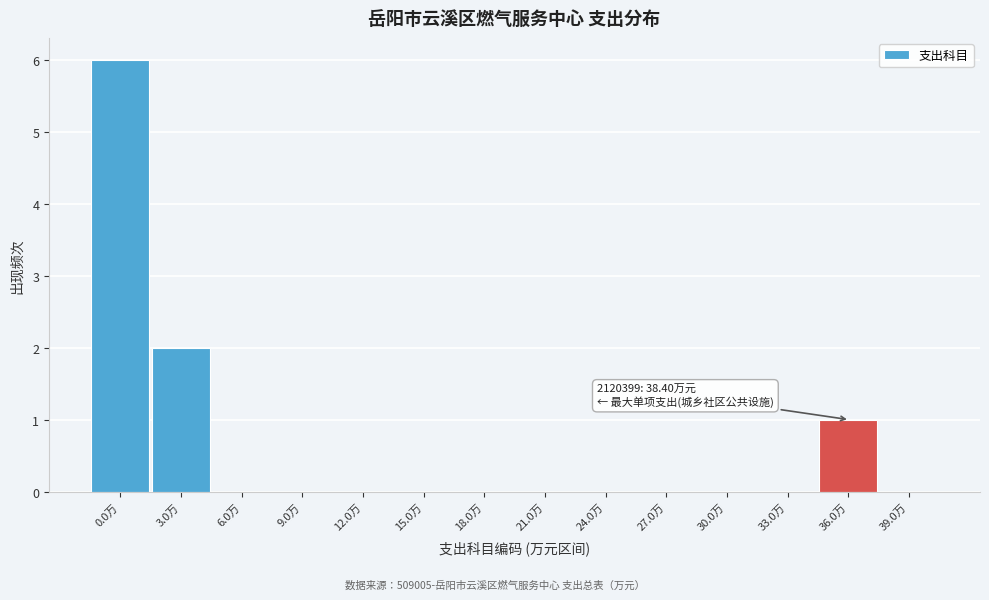

The chart shows a value of 0 at 36.0万. True or false?

False